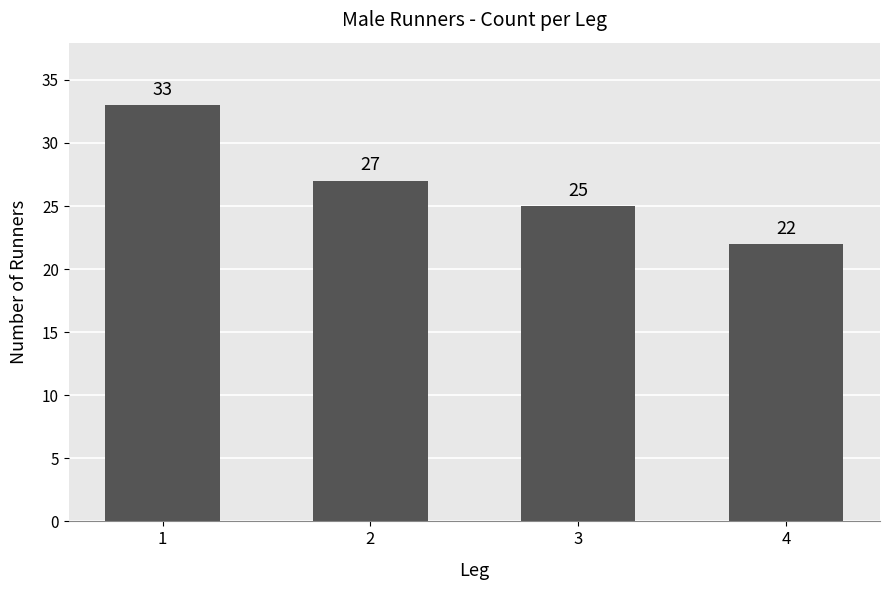

How many bars are there in total?

4